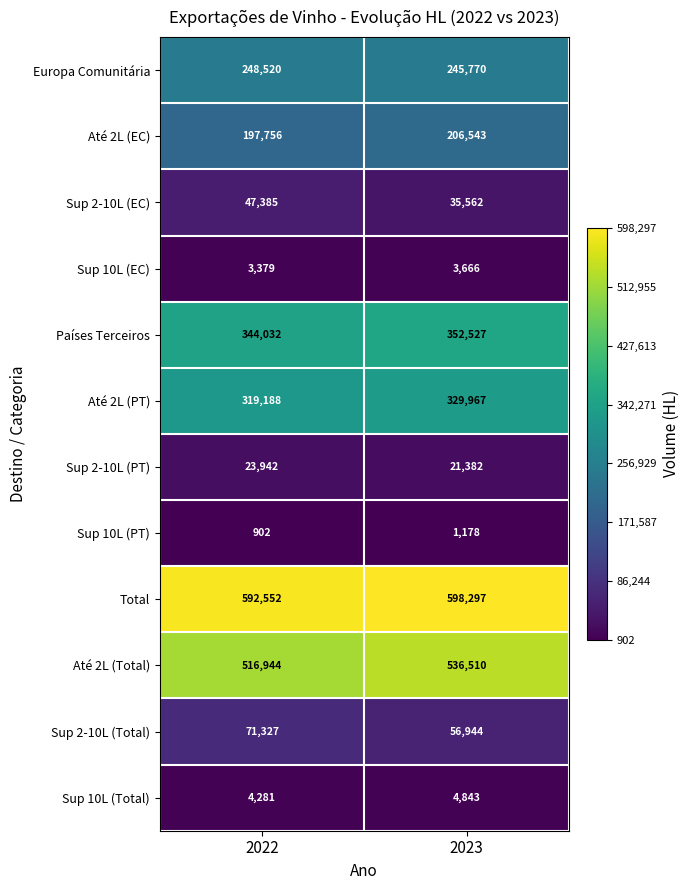

Which series has the largest range (max minus min)?

Até 2L (Total)